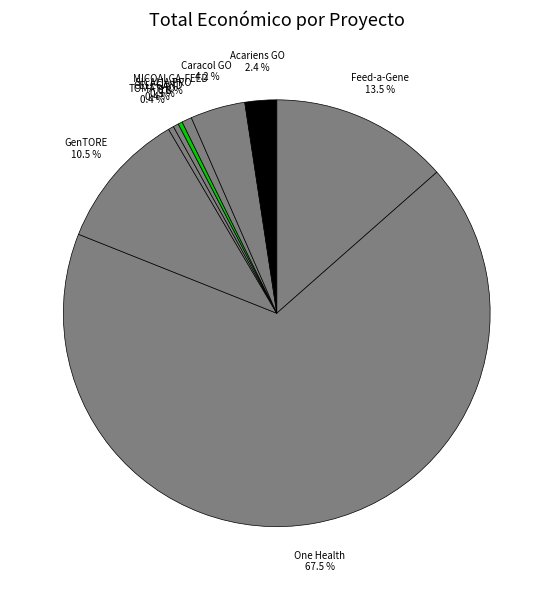

What is the largest slice in the pie chart?

One Health